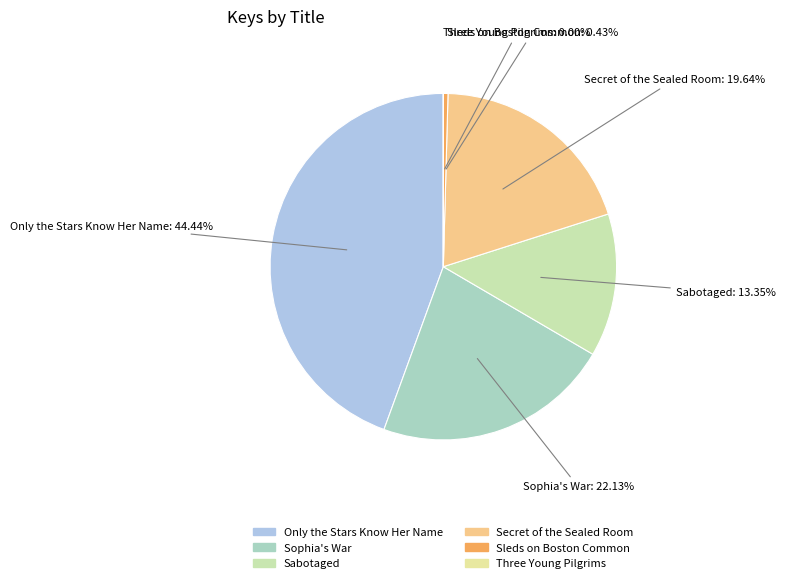

What is the largest slice in the pie chart?

Only the Stars Know Her Name